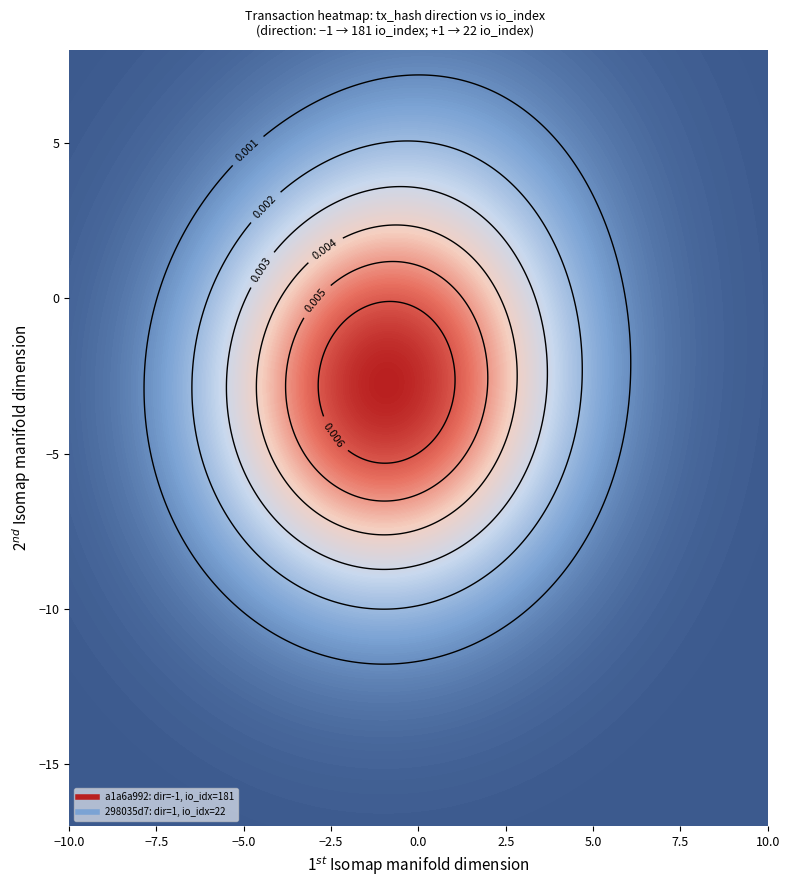

How many data points in a1a6a992 are less than 181?

1